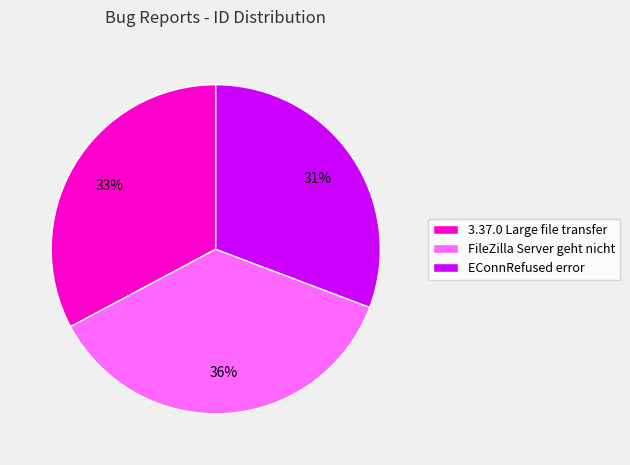

Is it true that 3.37.0 Large file transfer is 33% of the pie?

True